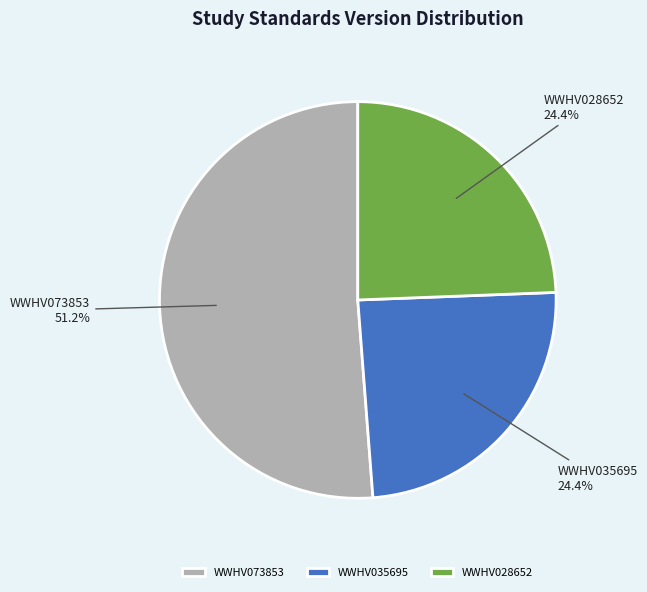

Between WWHV035695 and WWHV073853, which is larger?

WWHV073853